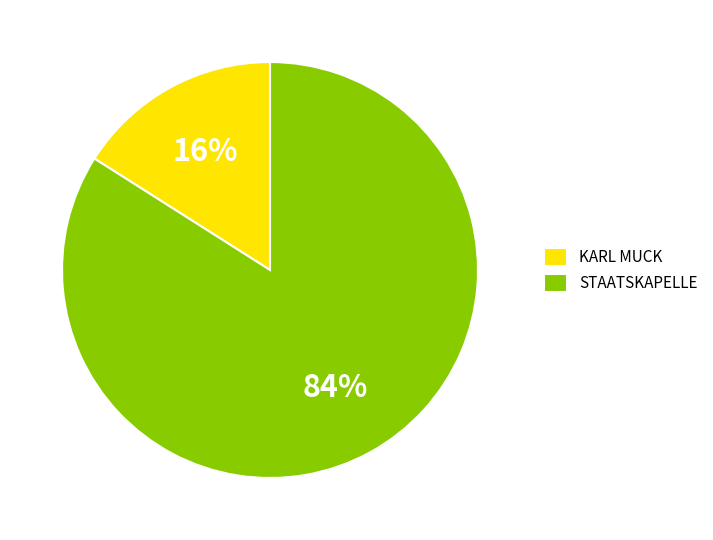

Is there a majority slice in this chart?

Yes